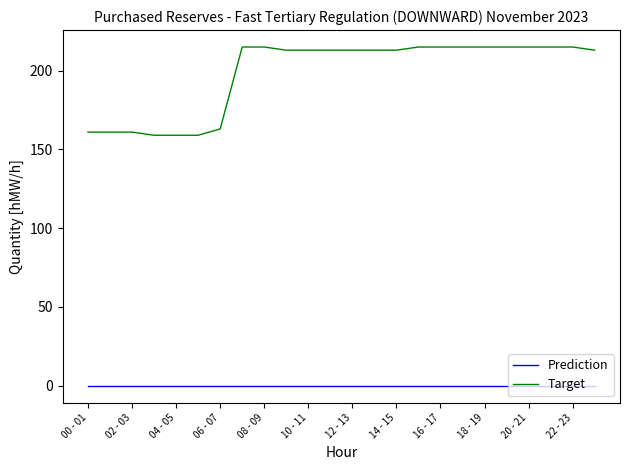

Which series has the largest total across all categories?

Target